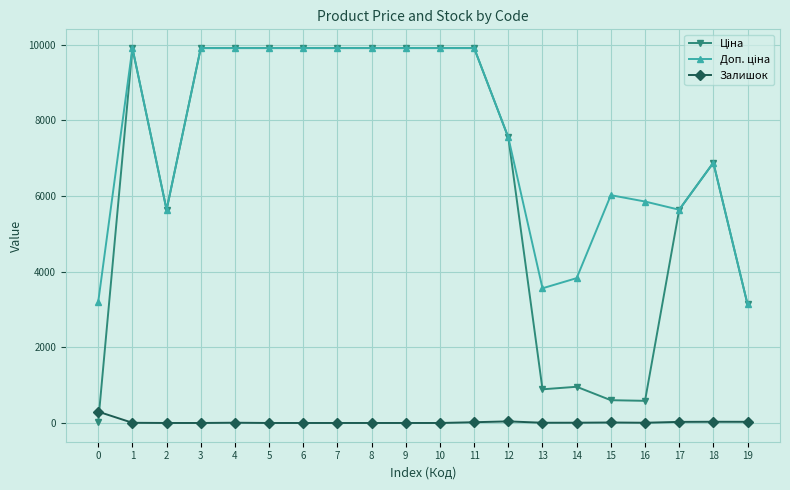

What is the total value across all series at 7?

19817.0